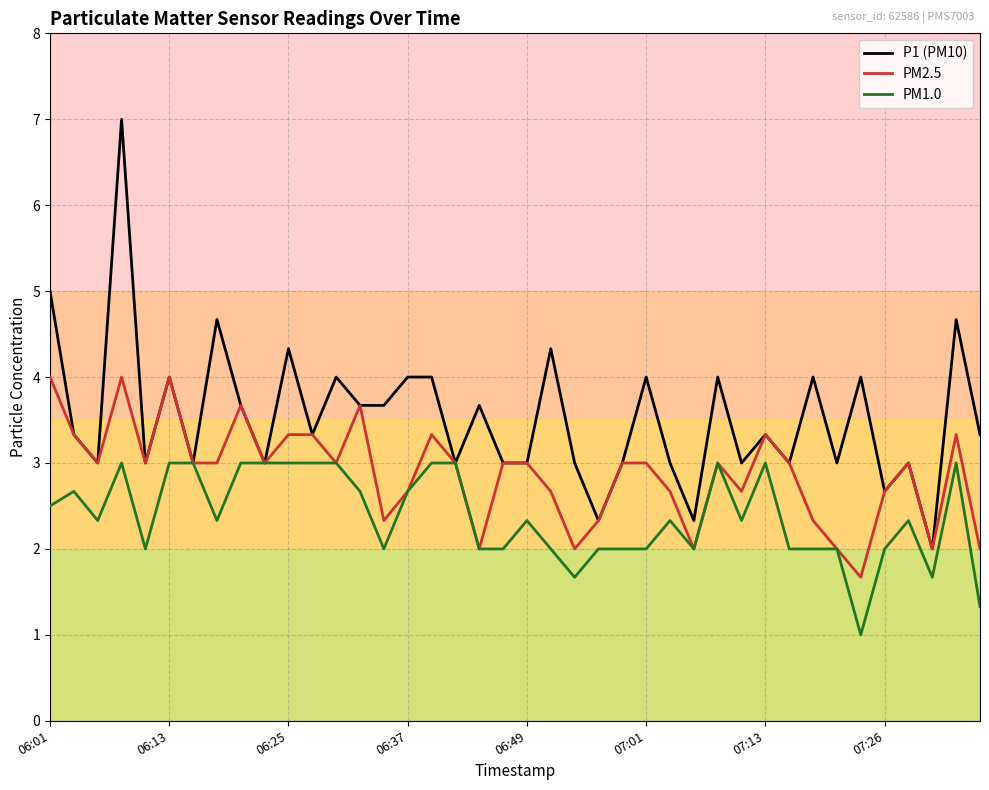

The value of PM1.0 at 19 is 1.4. True or false?

False